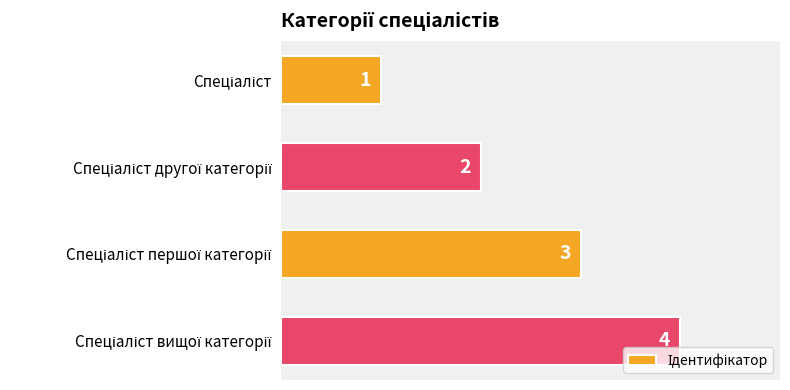

How many values are between 2 and 4?

3